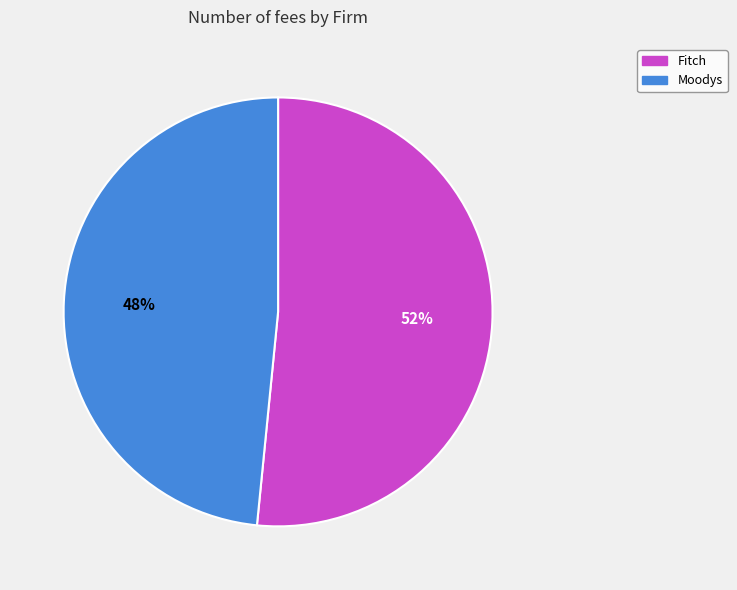

Is the sum of Fitch and Moodys greater than half?

Yes